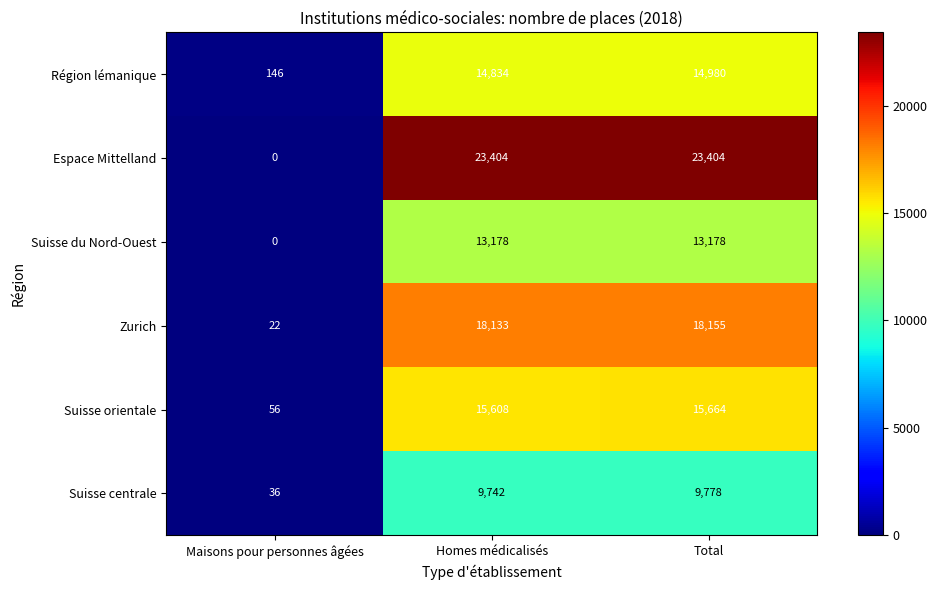

Reading right to left, list all the values displayed in this chart.

Région lémanique: Total=14980	Homes médicalisés=14834	Maisons pour personnes âgées=146
Espace Mittelland: Total=23404	Homes médicalisés=23404	Maisons pour personnes âgées=0
Suisse du Nord-Ouest: Total=13178	Homes médicalisés=13178	Maisons pour personnes âgées=0
Zurich: Total=18155	Homes médicalisés=18133	Maisons pour personnes âgées=22
Suisse orientale: Total=15664	Homes médicalisés=15608	Maisons pour personnes âgées=56
Suisse centrale: Total=9778	Homes médicalisés=9742	Maisons pour personnes âgées=36